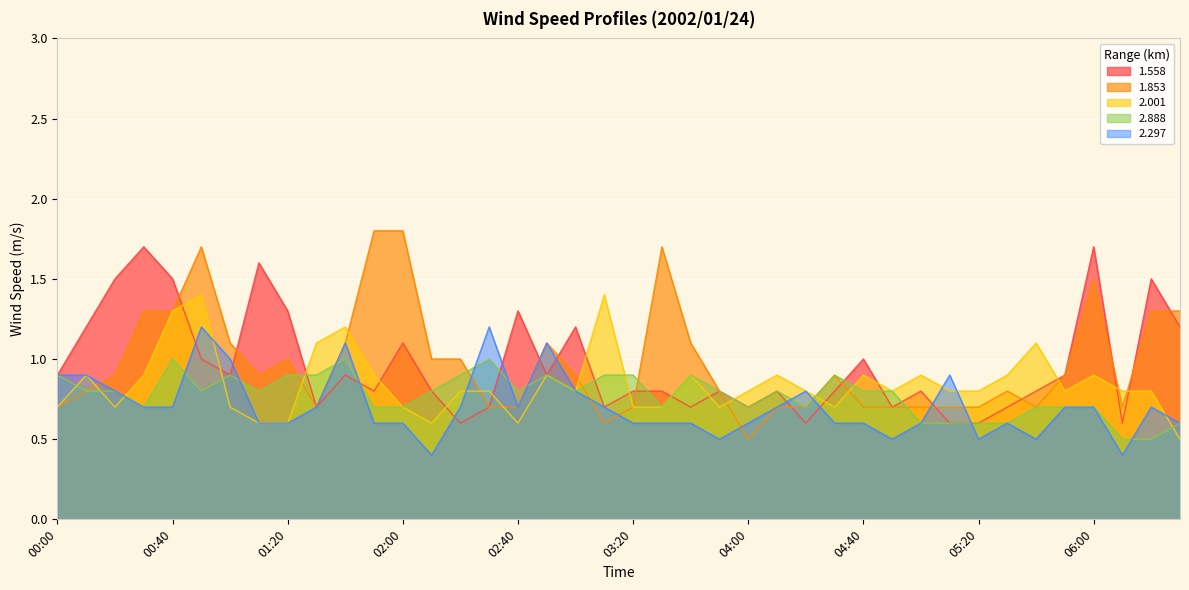

What is the highest value of the 2.888 series?

1.0